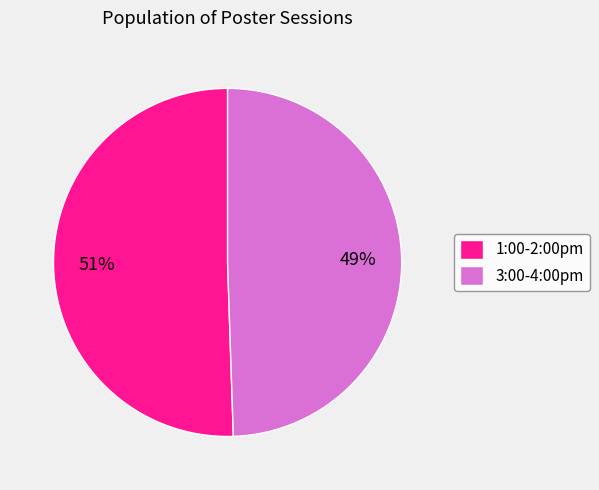

Is the sum of 1:00-2:00pm and 3:00-4:00pm greater than half?

Yes